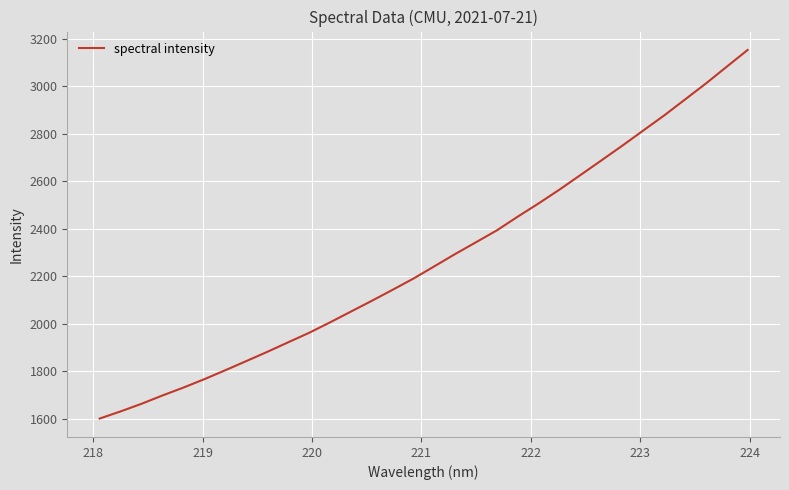

What is the smallest value displayed?

1600.2